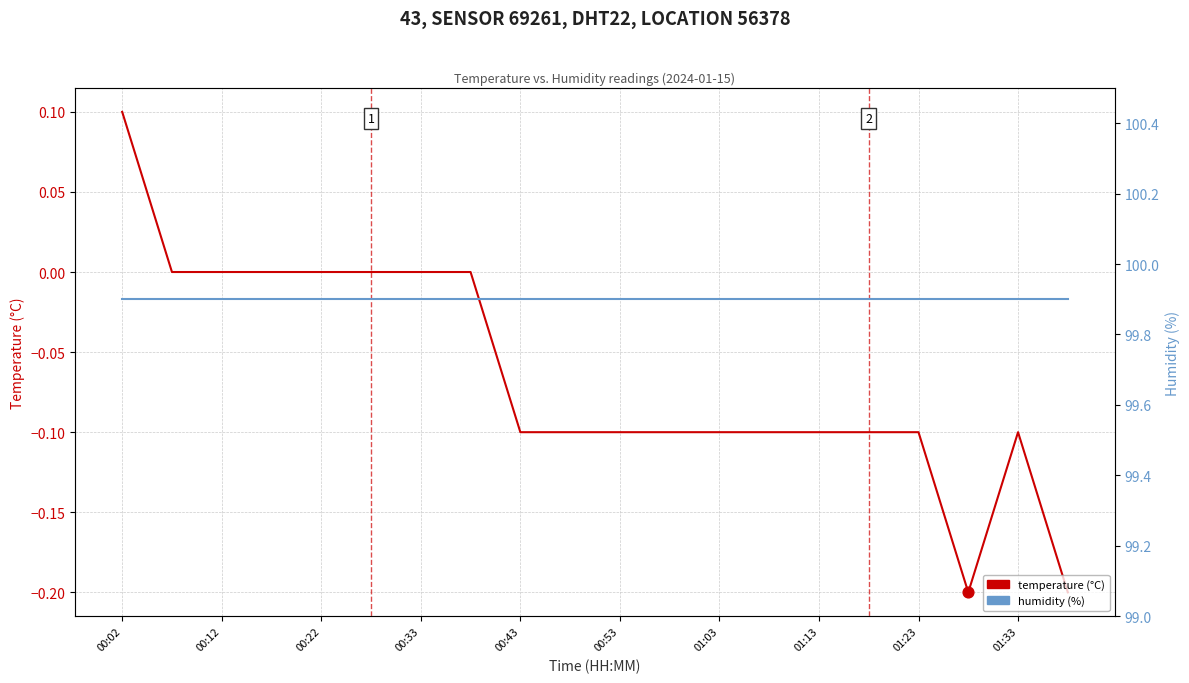

Which series reaches the maximum Y coordinate?

humidity